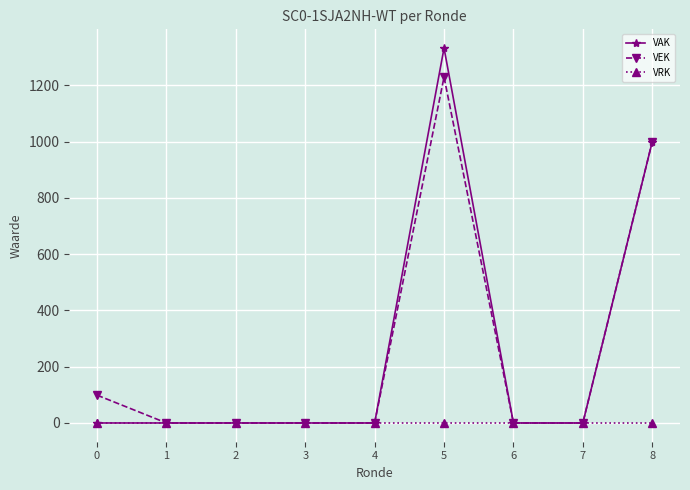

Reading left to right, transcribe all the data shown in this chart.

VAK: 0	0	0	0	0	1333	0	0	1000
VEK: 99	0	0	0	0	1230	0	0	1000
VRK: 0	0	0	0	0	0	0	0	0